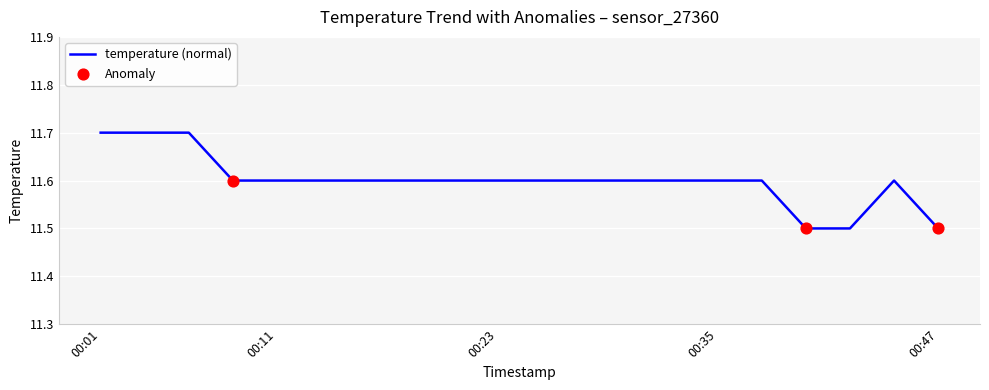

What is the greatest value displayed?

11.7